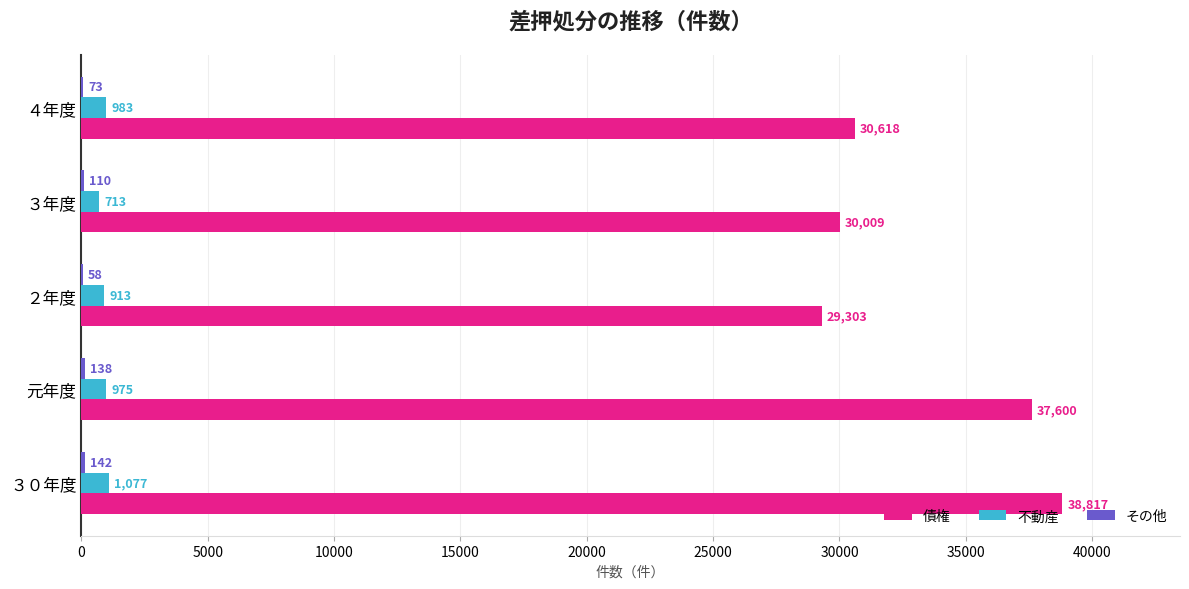

What is the sum of the 不動産 values at ２年度 and ３年度?

1626